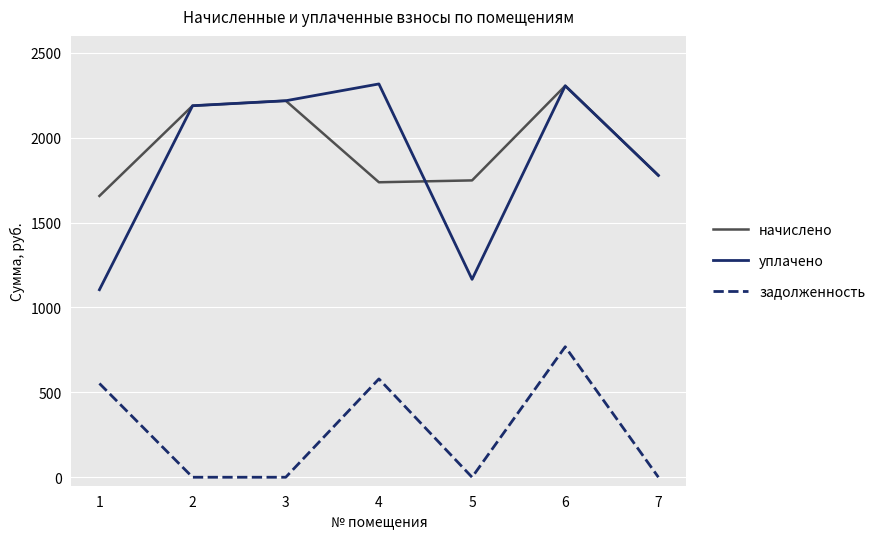

Which series changed the most between 4 and 7?

задолженность